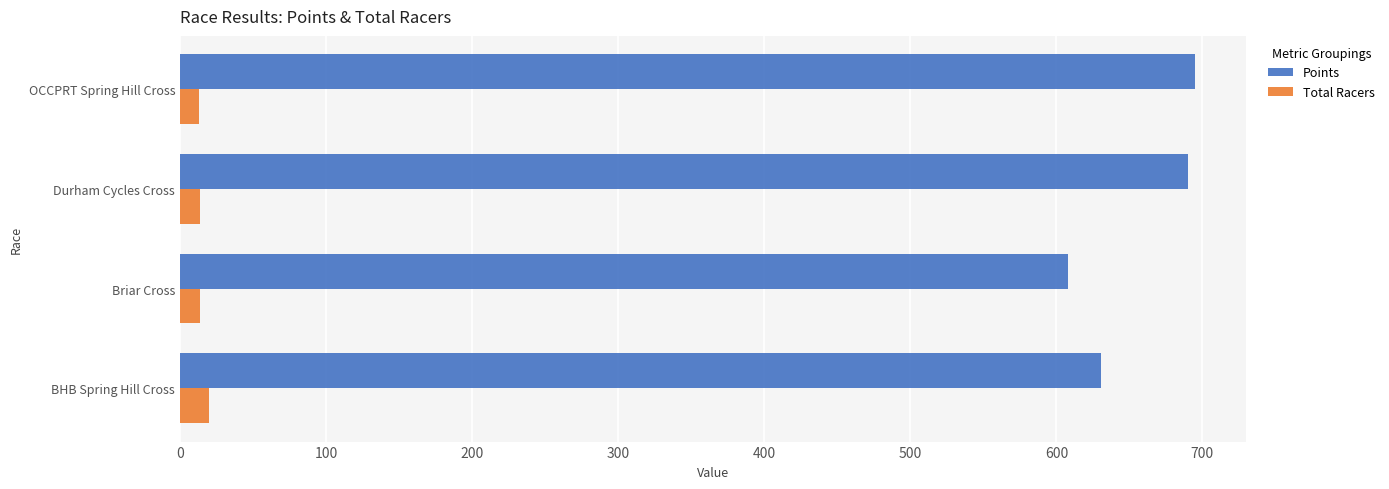

Rank the series by their average value, from highest to lowest.

Points, Total Racers